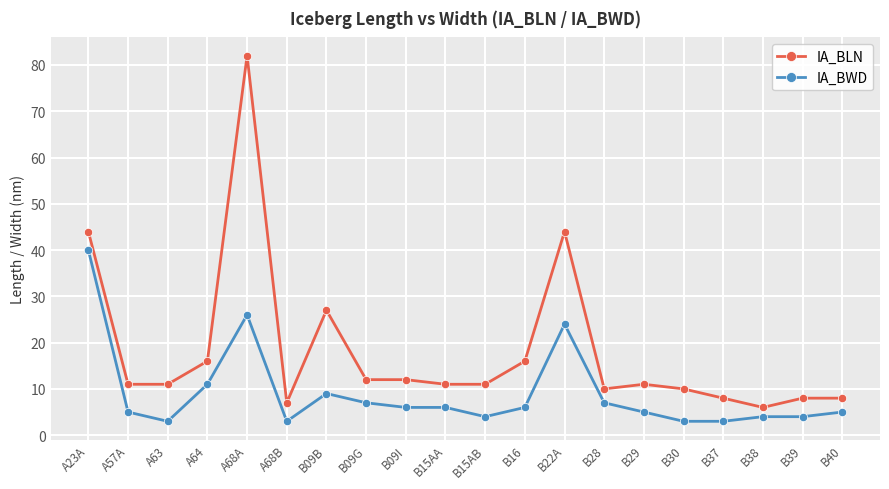

At how many categories does at least one series exceed 22?

4